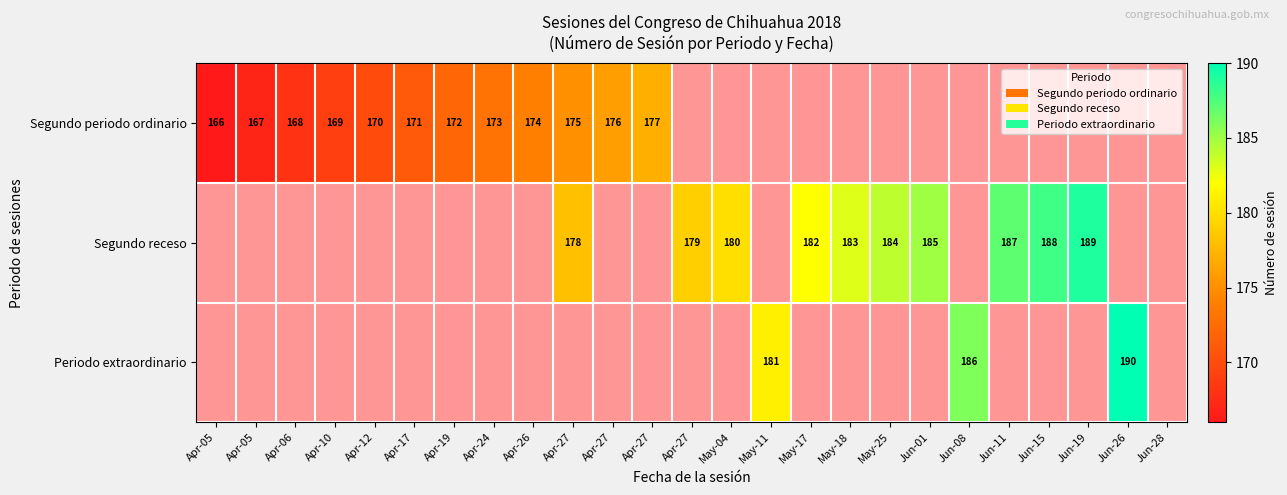

At which category does the chart reach its minimum across all series?

Apr-05